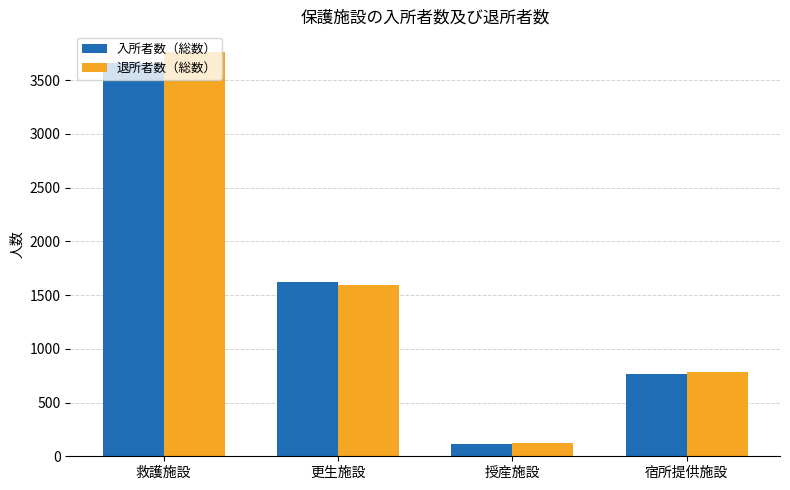

What is the label of the 4th bar from the right?

救護施設